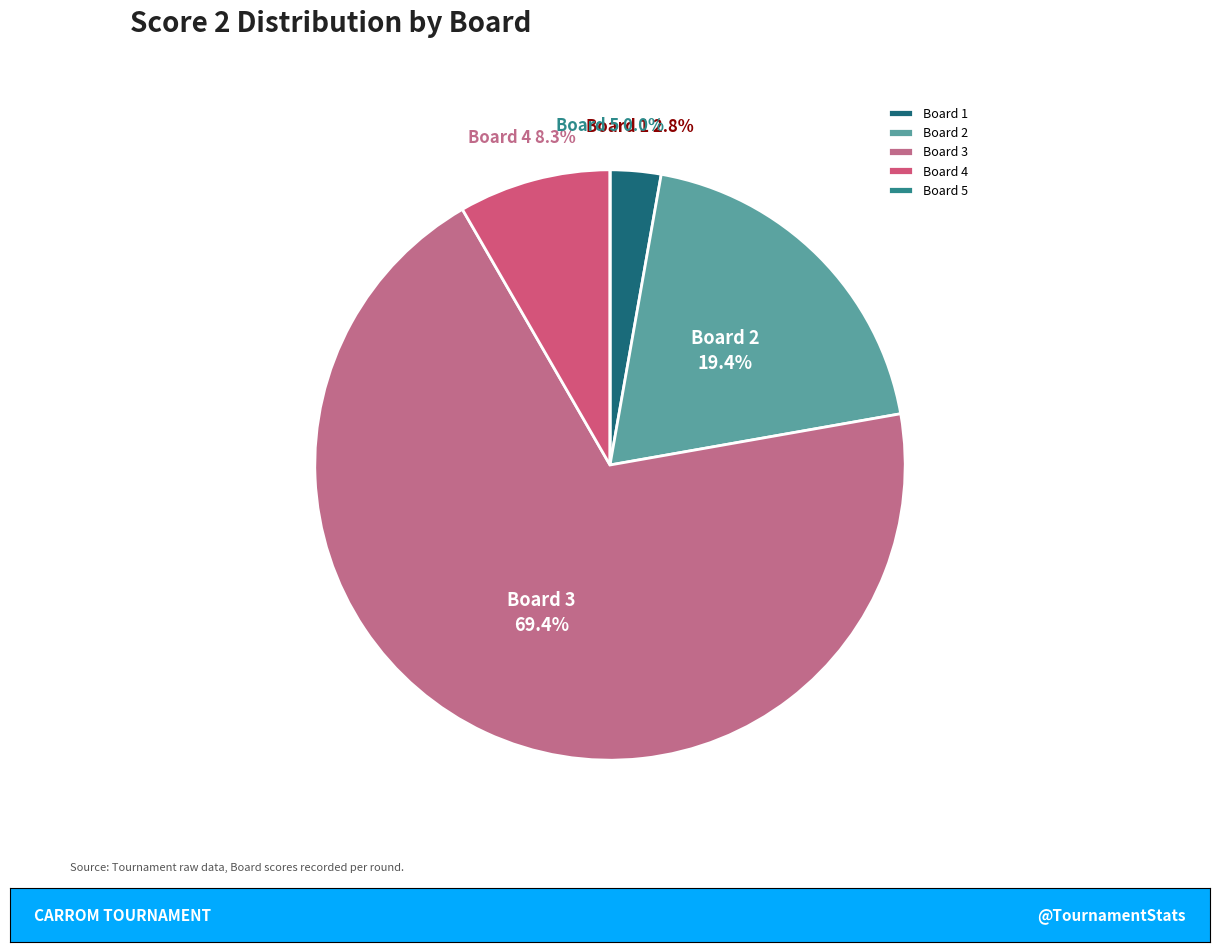

Rank the categories by value from highest to lowest.

Board 3, Board 2, Board 4, Board 1, Board 5